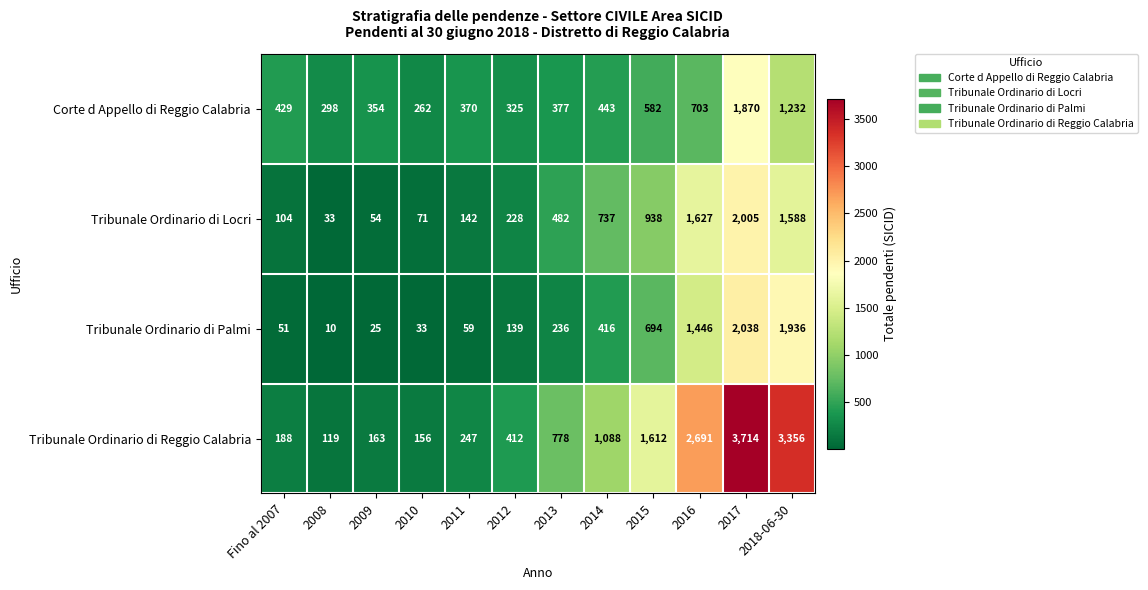

What is the maximum value shown in the chart?

3714